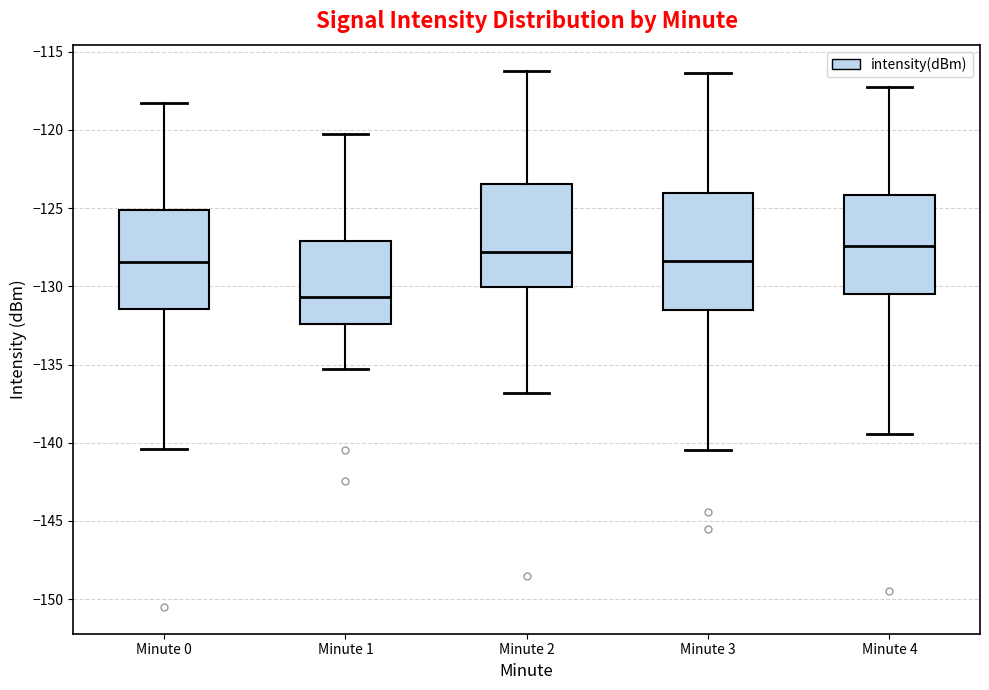

Reading left to right, read every box against the y-axis: the position of its median line, the range the box covers, and the ends of its whiskers. The values are not printed on the chart, so give them approximately, as read against the axis.

Minute 0: median -128.5, box -131.5 to -125.0, whiskers -140.5 to -118.5
Minute 1: median -130.5, box -132.5 to -127.0, whiskers -135.5 to -120.5
Minute 2: median -128.0, box -130.0 to -123.5, whiskers -137.0 to -116.5
Minute 3: median -128.5, box -131.5 to -124.0, whiskers -140.5 to -116.5
Minute 4: median -127.5, box -130.5 to -124.0, whiskers -139.5 to -117.5